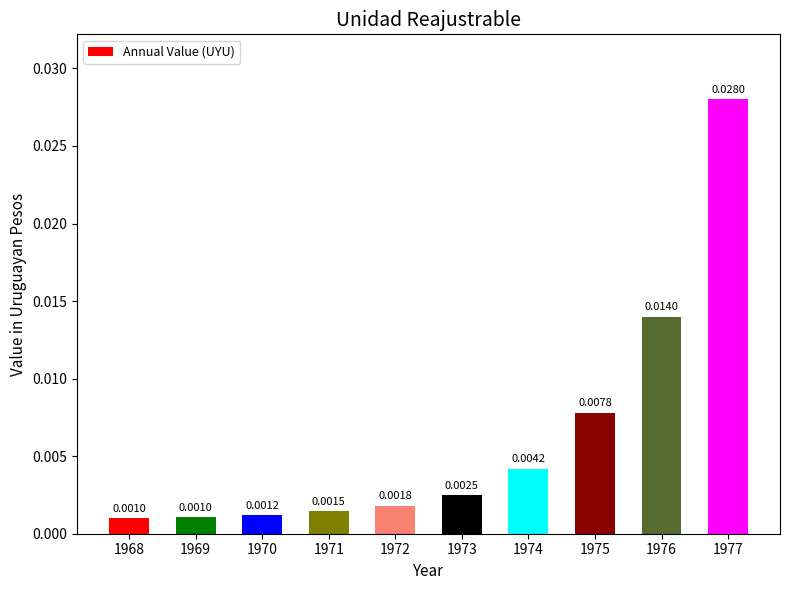

Which label corresponds to the smallest value in the chart?

1968